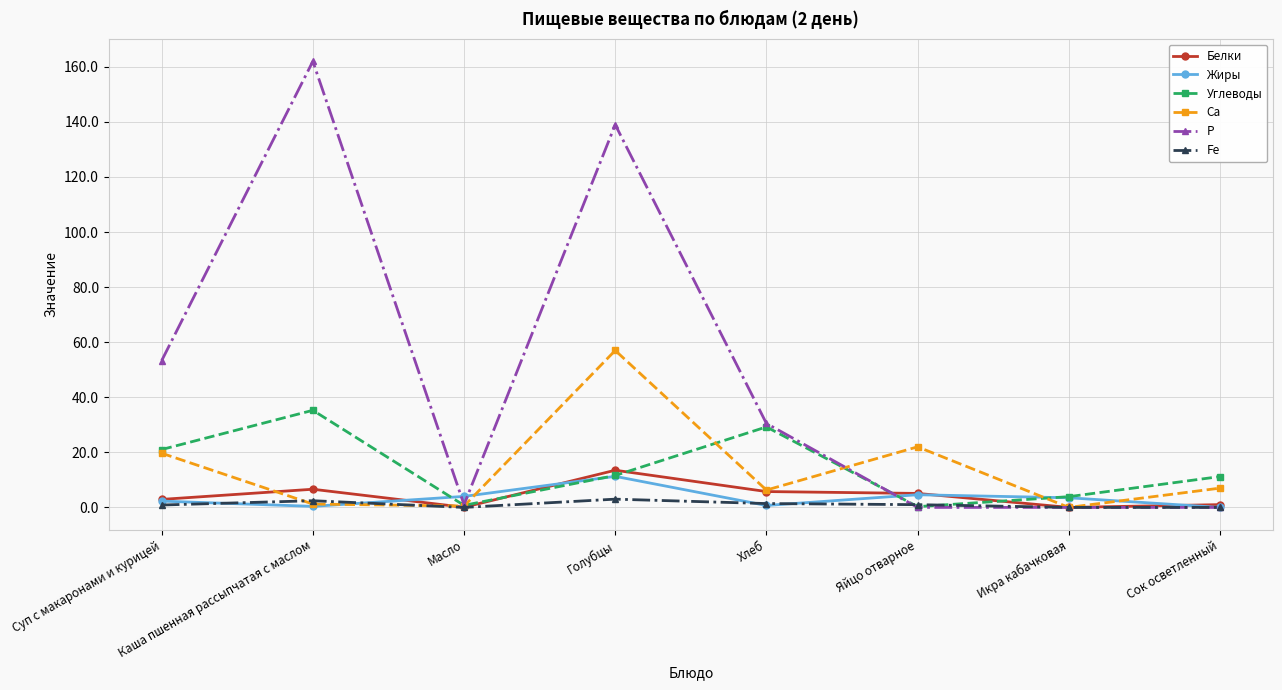

What is the value of the Белки point at the 8th from the left?

1.0